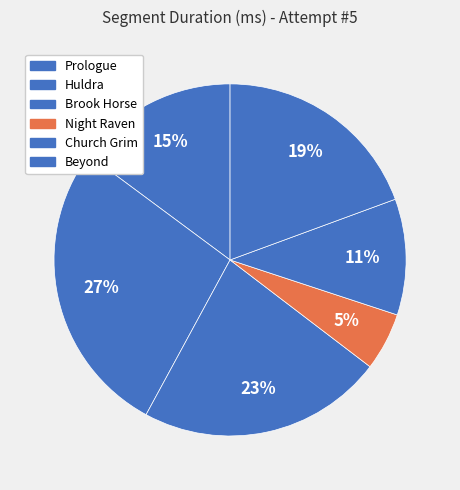

To the nearest percent, what is the average slice percentage?

17%